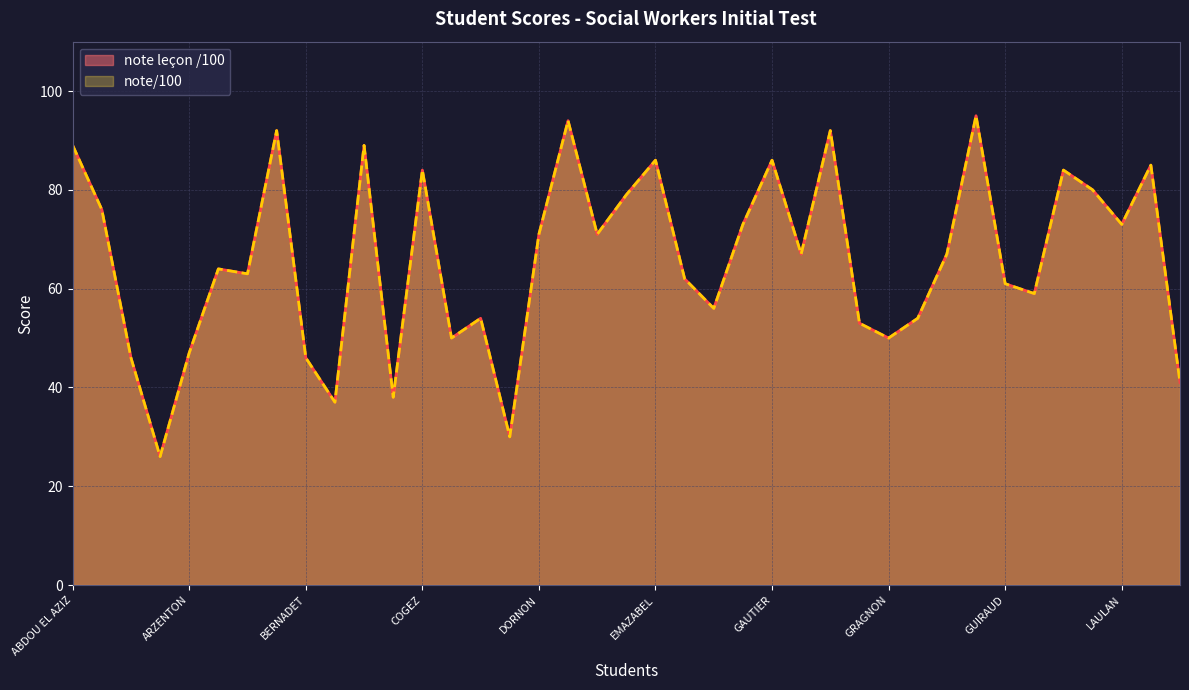

Rank the categories by note leçon /100 value from highest to lowest.

GUEGAN, DUBOIS, BERNABÉ, GIULIANO, ABDOU EL AZIZ, BRUNEL VILLETTE, EMAZABEL, GAUTIER, LE QUEREC, COGEZ, LAGARDE, LAHARIE, DUPONT, ALCAIN, FRÊCHES, LAULAN, DORNON, DUGACHARD, GIRARD, GRANGIER, BACAR, BENHAMMOU, ESPARCIEUX, GUIRAUD, LAFON, FONTANEAU, DELAGE, GRANDHOMME-DEBUF, GOUL, CREPIN, GRAGNON, ARZENTON, ALI, BERNADET, LEGRAND, CLAPAUD, BOUHADJAR, DONOT, ARNOL